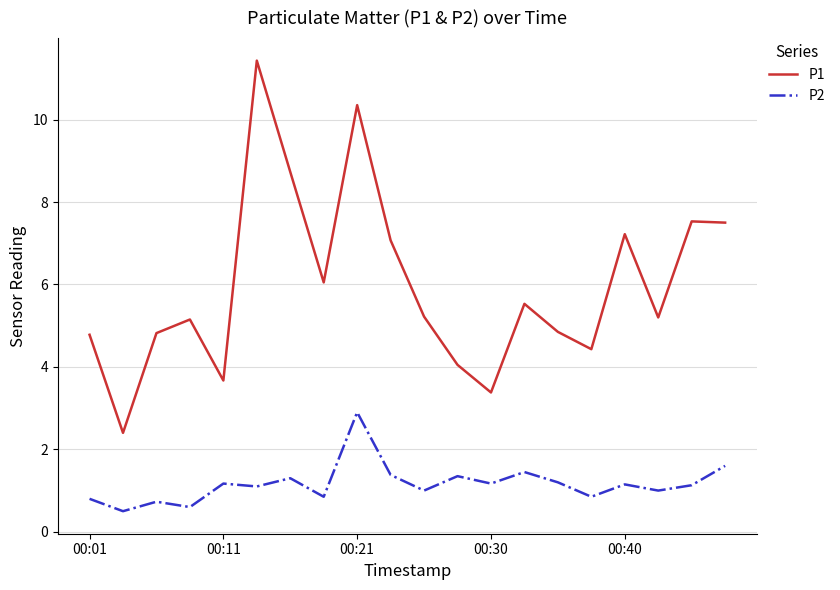

True or false: P1 and P2 intersect in this chart.

False